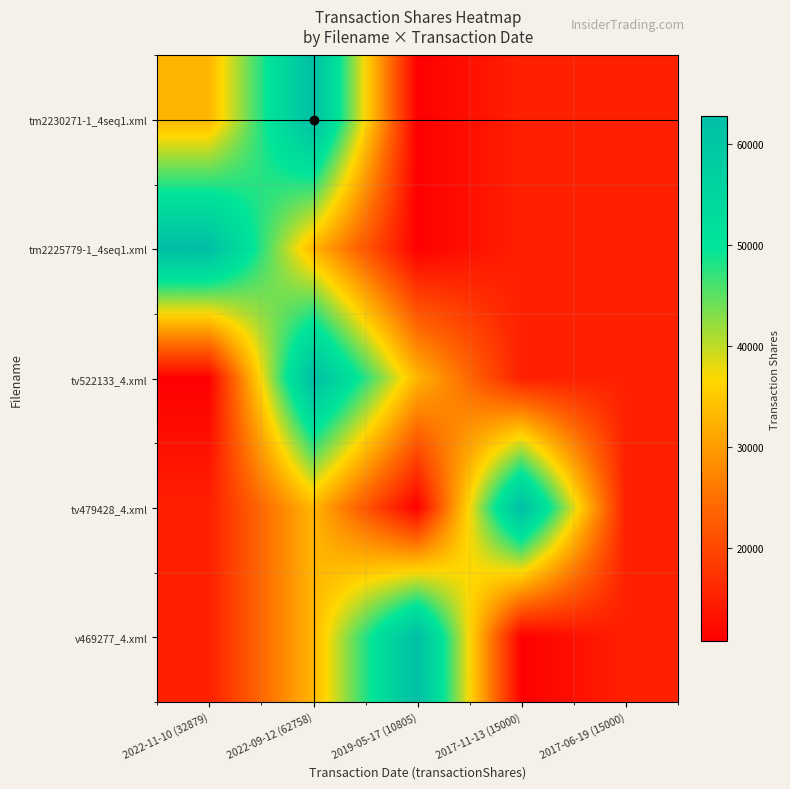

Rank the series at 2017-11-13 (15000) from lowest to highest value.

v469277_4.xml, tm2230271-1_4seq1.xml, tm2225779-1_4seq1.xml, tv522133_4.xml, tv479428_4.xml